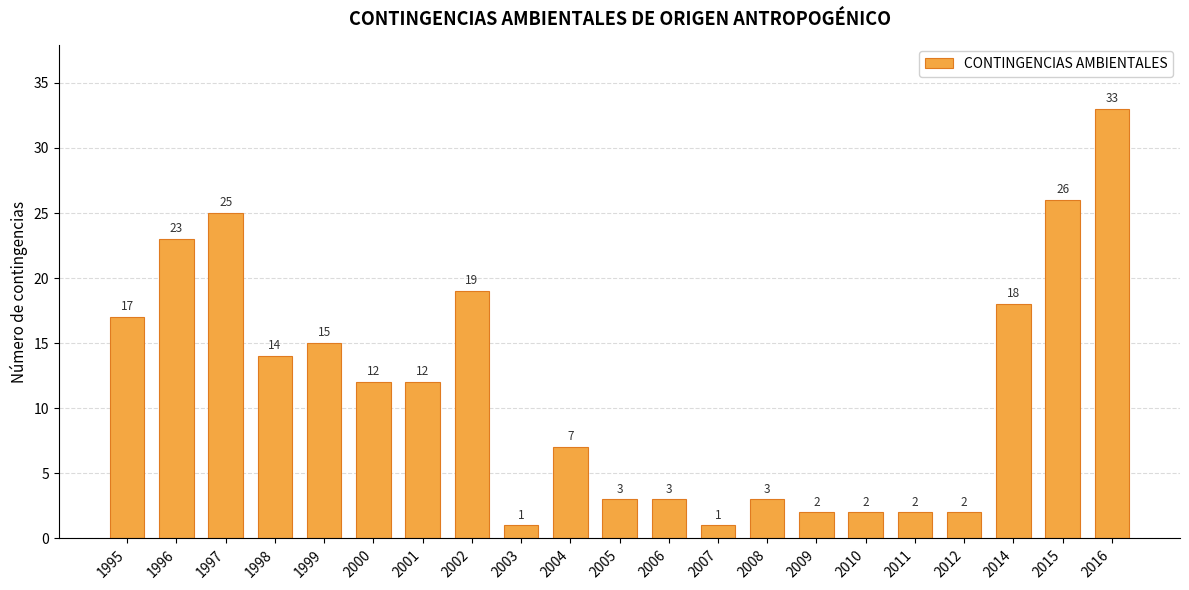

Count the number of data series in this chart.

1